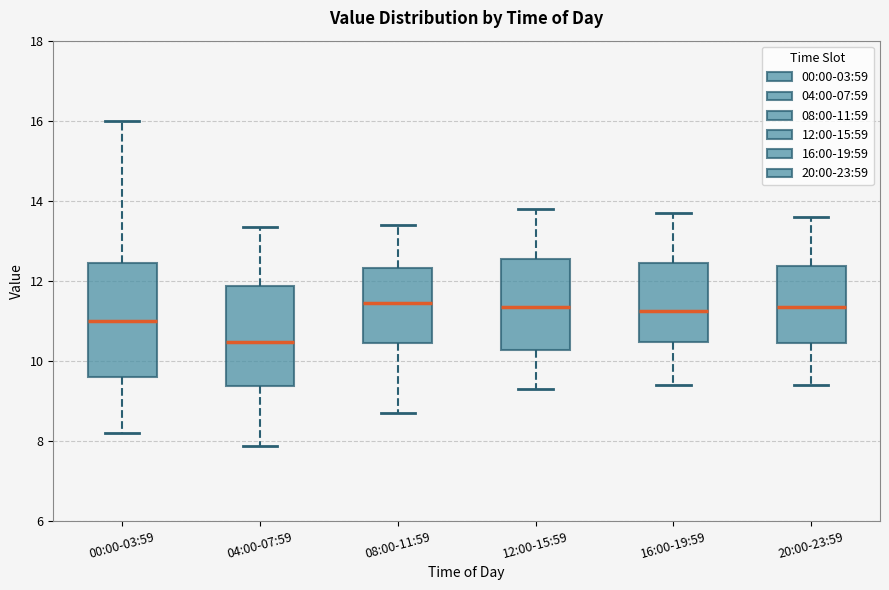

Reading left to right, read every box against the y-axis: the position of its median line, the range the box covers, and the ends of its whiskers. The values are not printed on the chart, so give them approximately, as read against the axis.

00:00-03:59: median 11.0, box 9.6 to 12.4, whiskers 8.2 to 16.0
04:00-07:59: median 10.4, box 9.4 to 11.8, whiskers 7.8 to 13.4
08:00-11:59: median 11.4, box 10.4 to 12.4, whiskers 8.8 to 13.4
12:00-15:59: median 11.4, box 10.2 to 12.6, whiskers 9.4 to 13.8
16:00-19:59: median 11.2, box 10.4 to 12.4, whiskers 9.4 to 13.8
20:00-23:59: median 11.4, box 10.4 to 12.4, whiskers 9.4 to 13.6